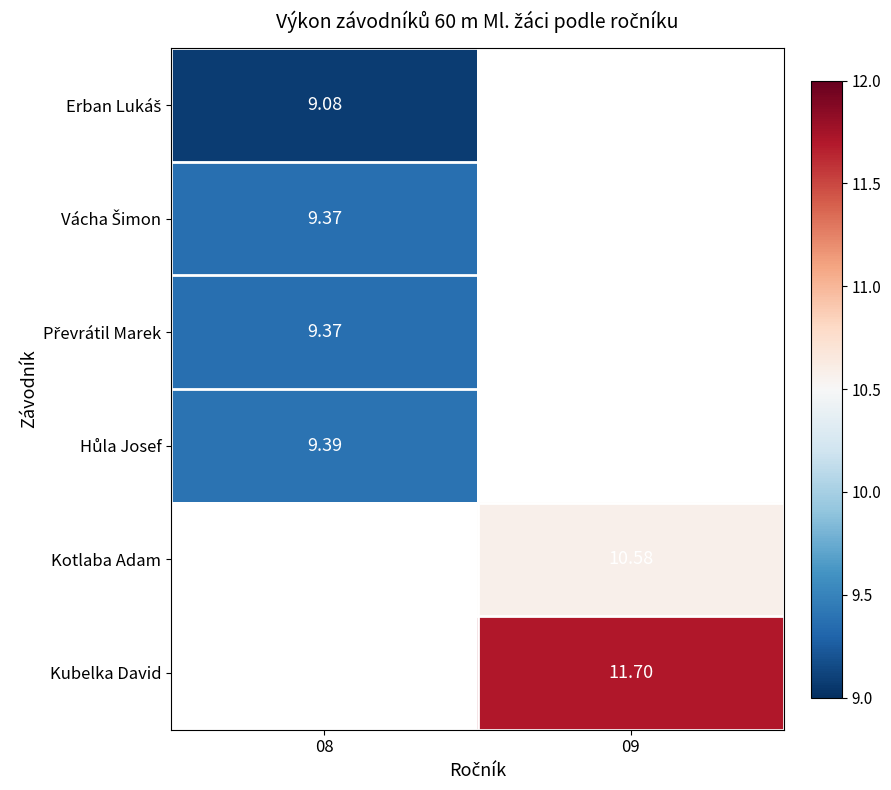

At which label is Hůla Josef closest to 9?

08